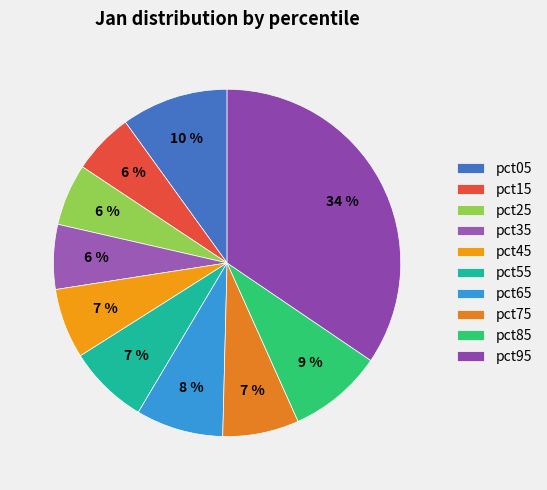

To the nearest percent, what is the combined percentage of pct85 and pct95?

43%